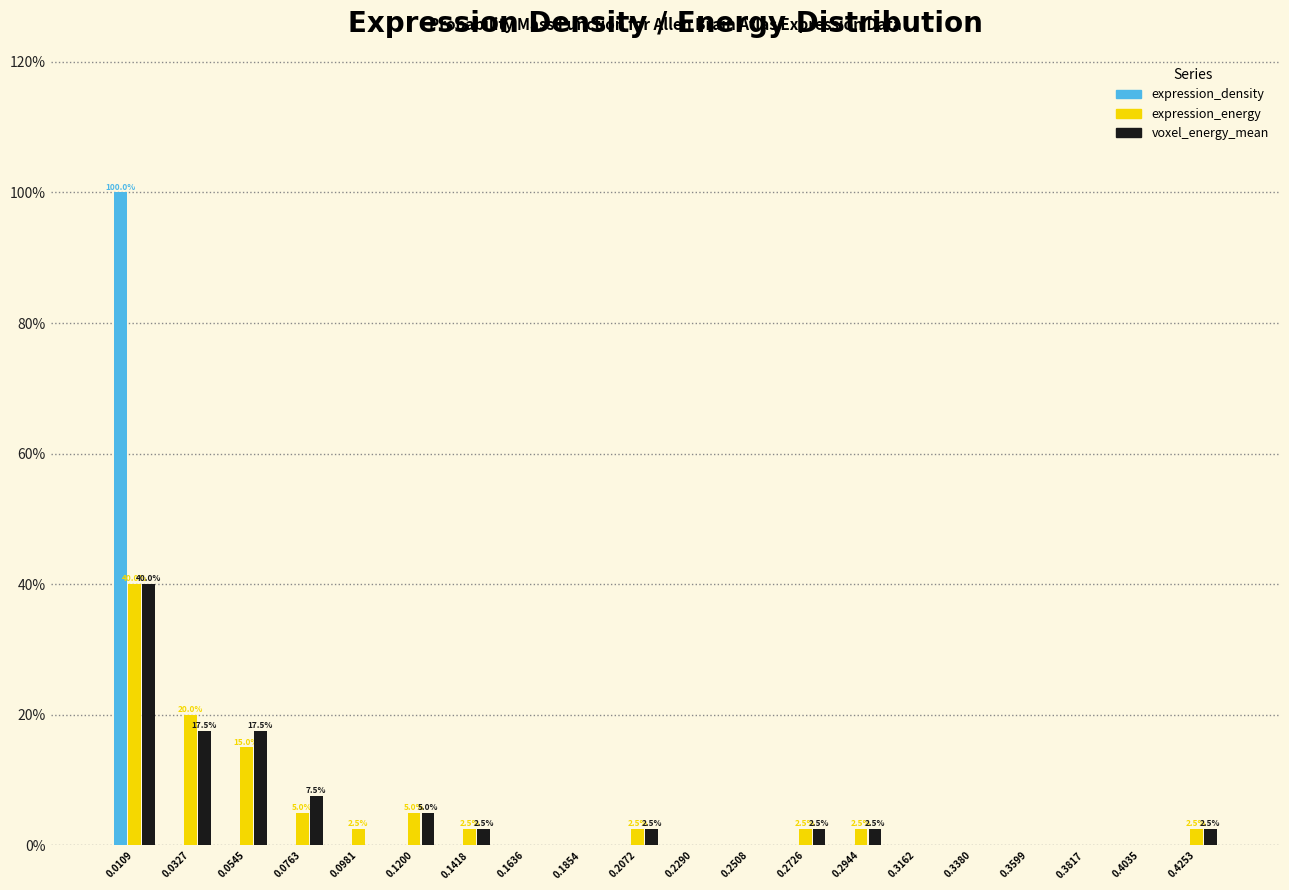

In the expression_energy series, which range on the x-axis has the tallest bar?

0.000 to 0.020